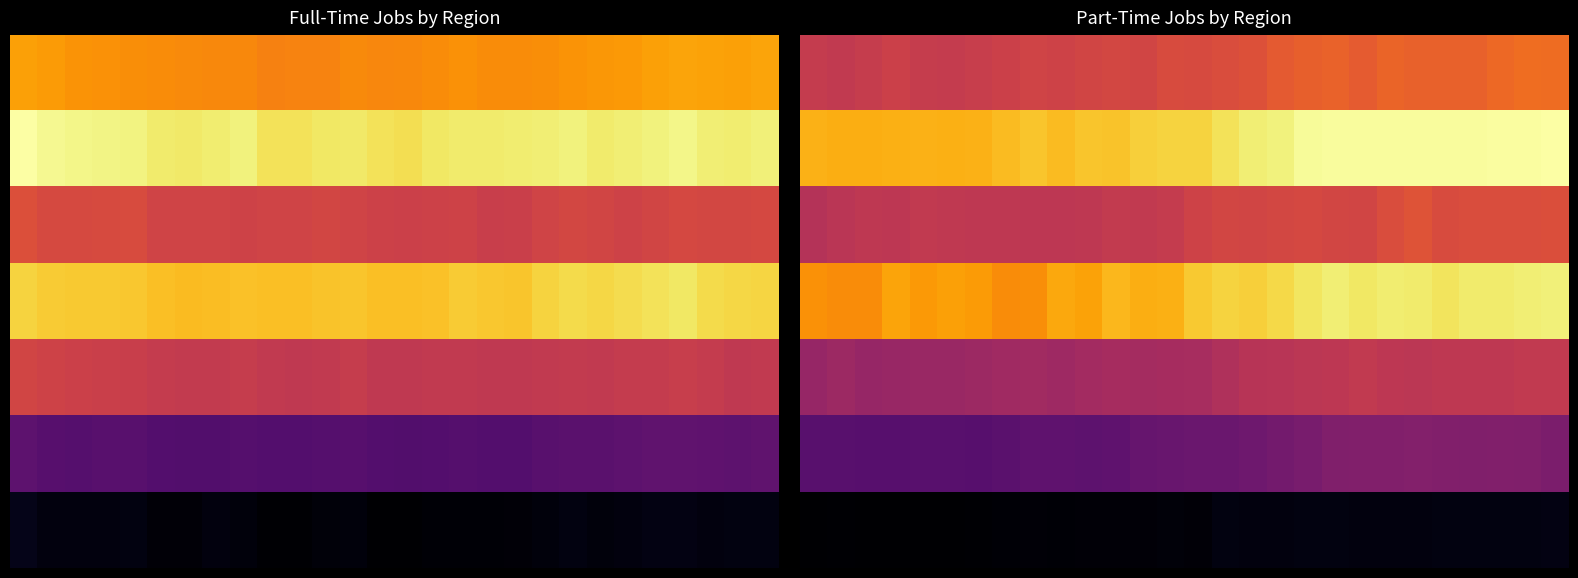

At which category is the sum across all series the highest?

27